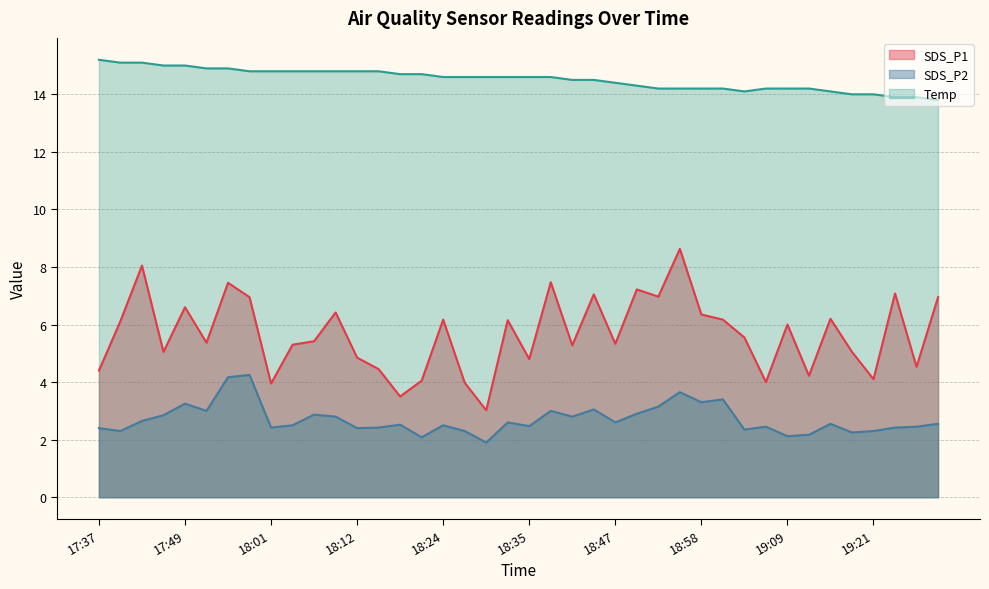

Which has a higher value, 19:07 or 19:04?

19:04